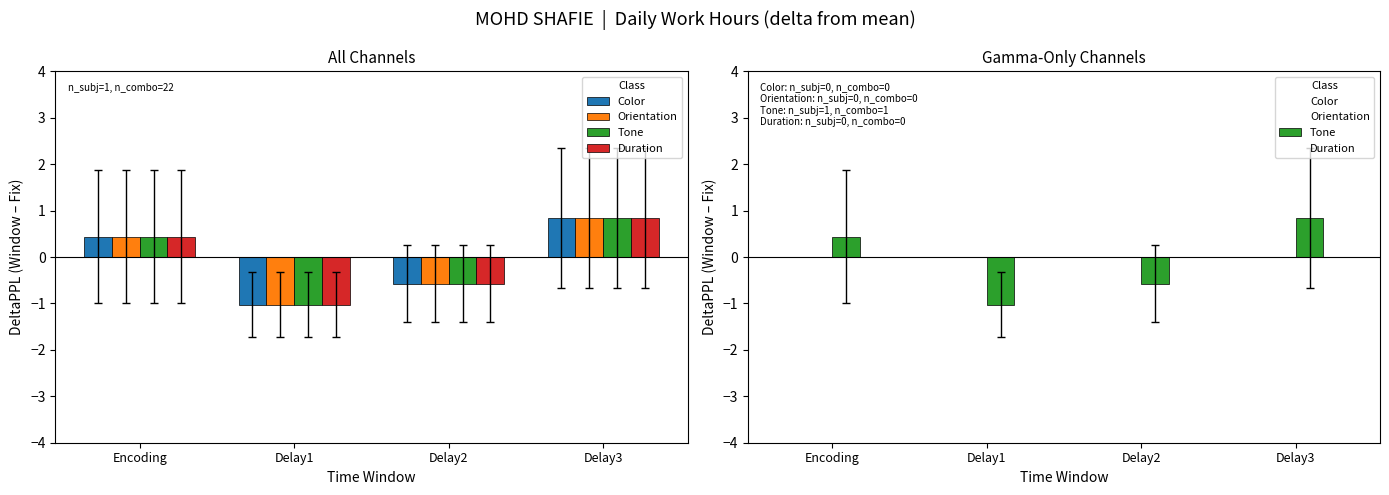

Between Delay1 and Delay2, which series saw the biggest shift?

Tone